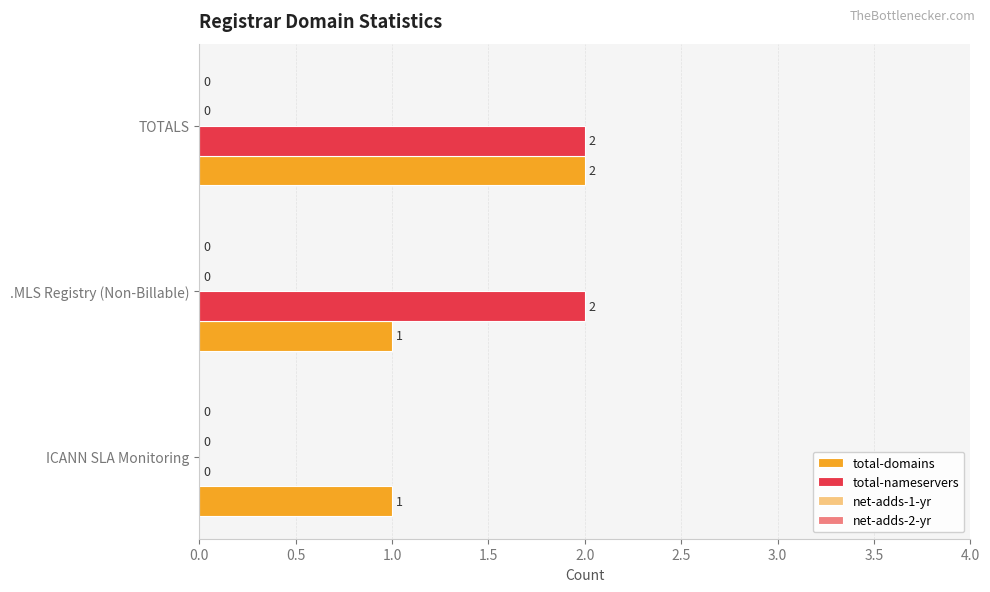

The total-nameservers series shows 2 at TOTALS. True or false?

True